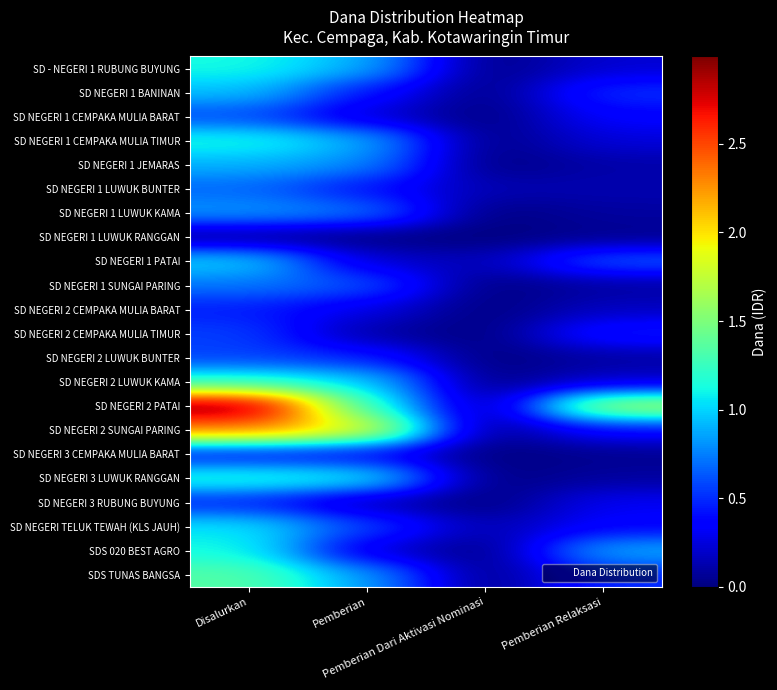

What is the total value across all series at Pemberian Dari Aktivasi Nominasi?

3825000